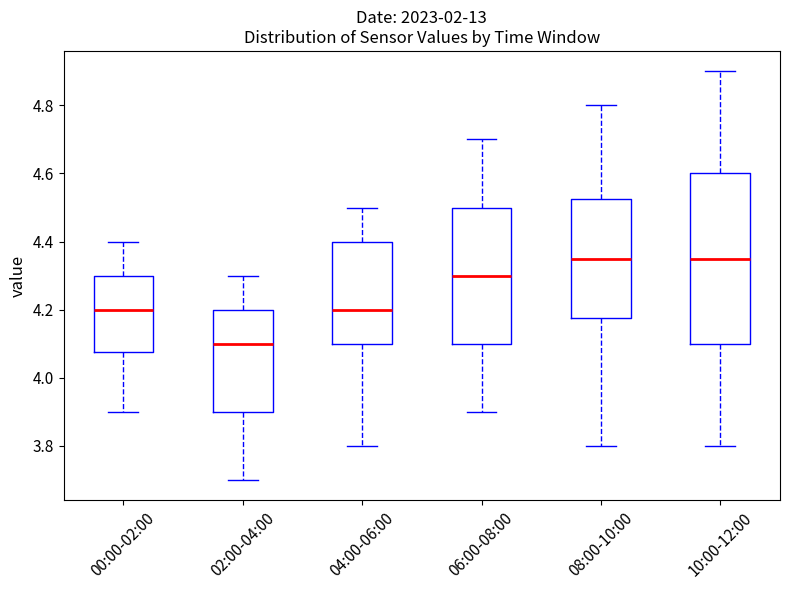

Which box has the lowest median line?

02:00-04:00